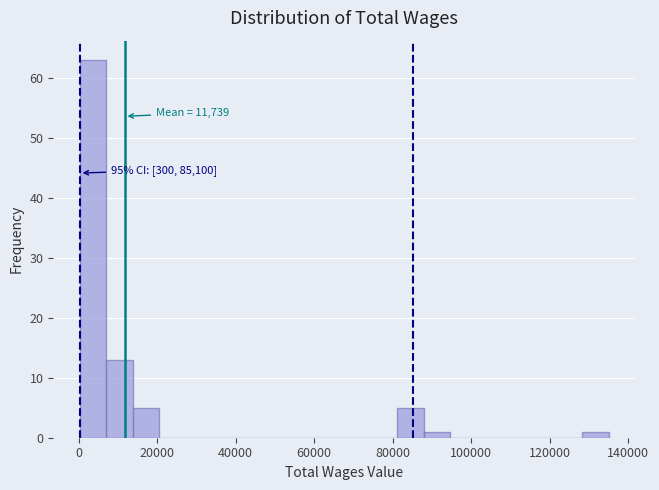

Around what value on the x-axis is the tallest bar? Give the approximate position of its centre, as read against the axis.

4000